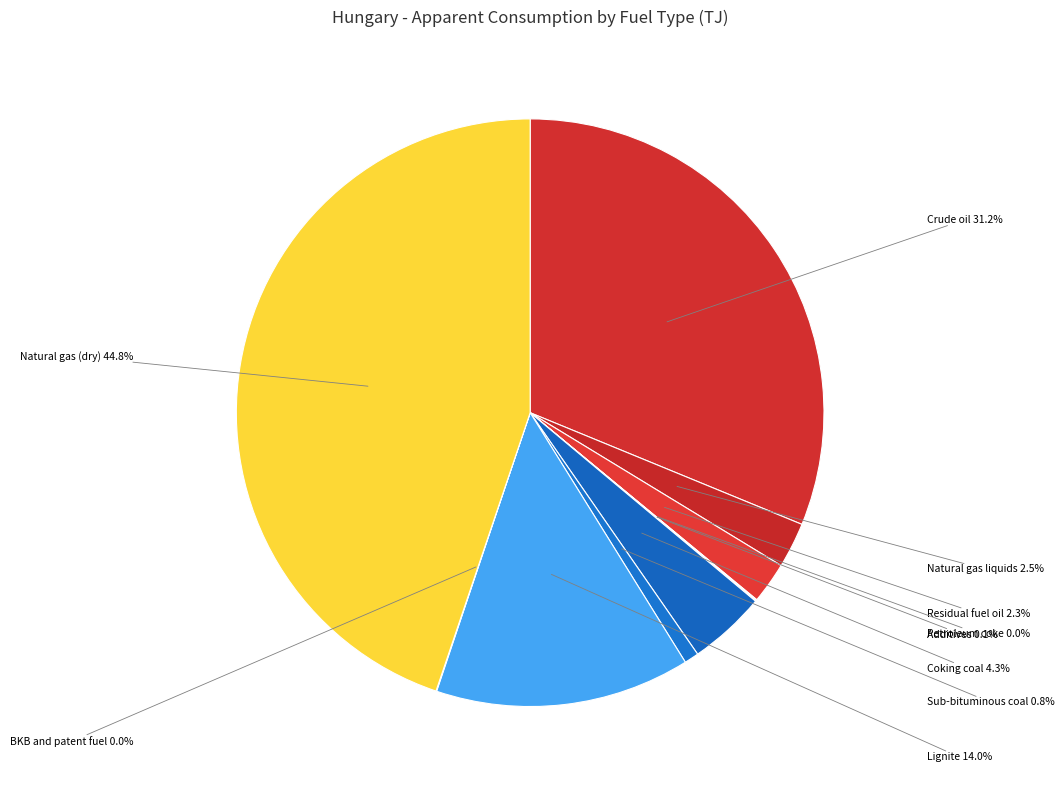

How many slices are in this pie chart?

10